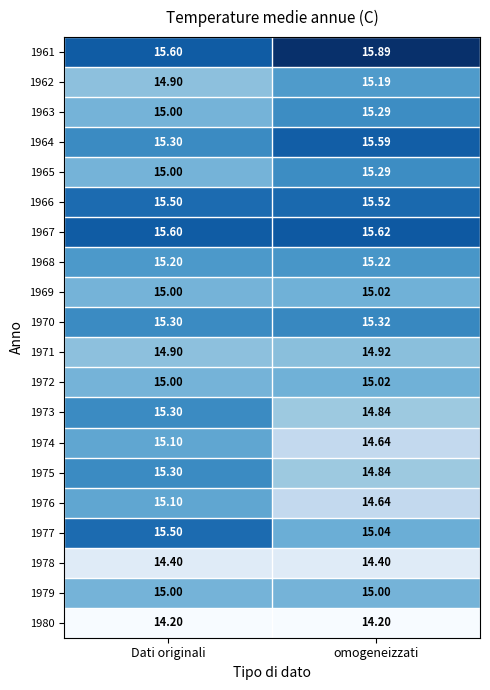

Rank the categories by 1976 value from highest to lowest.

Dati originali, omogeneizzati